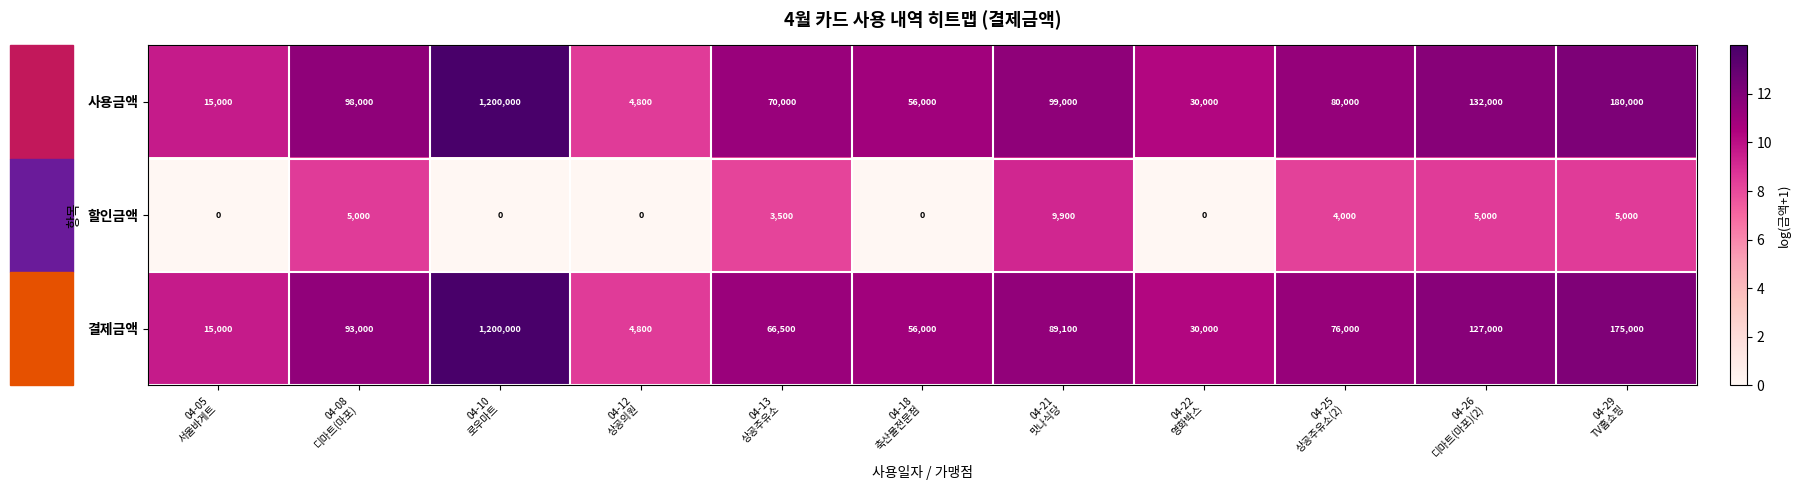

What is the difference between the maximum and second lowest values in the 결제금액 series?

1185000